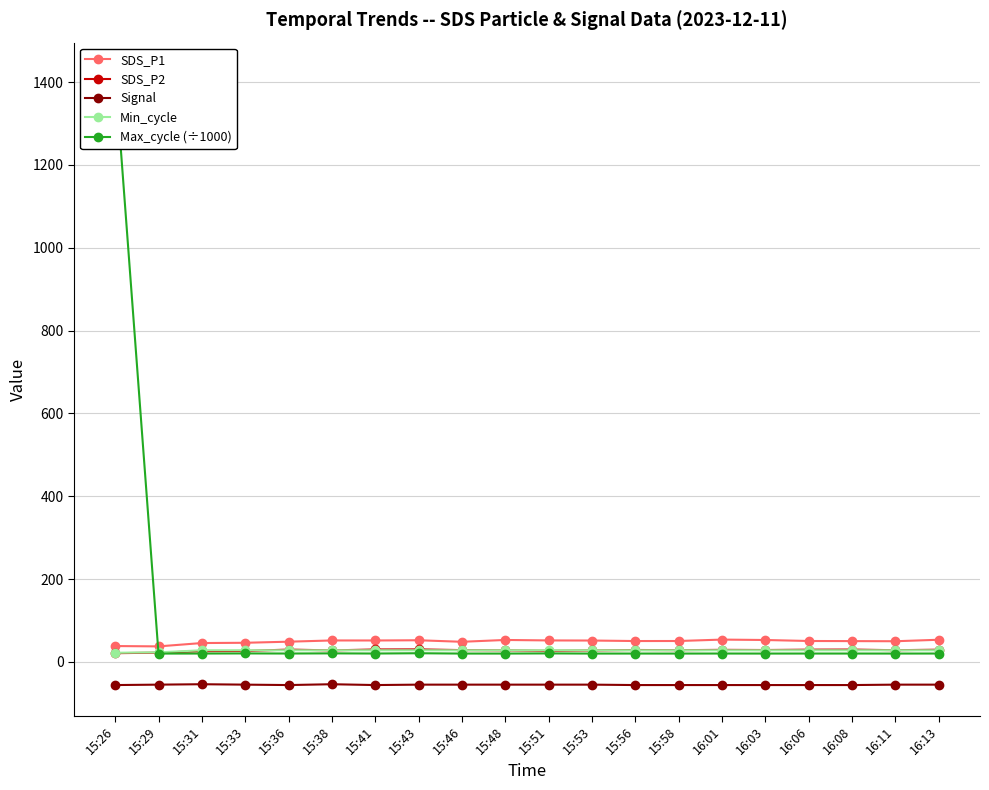

What is the highest value of the SDS_P2 series?

30.1